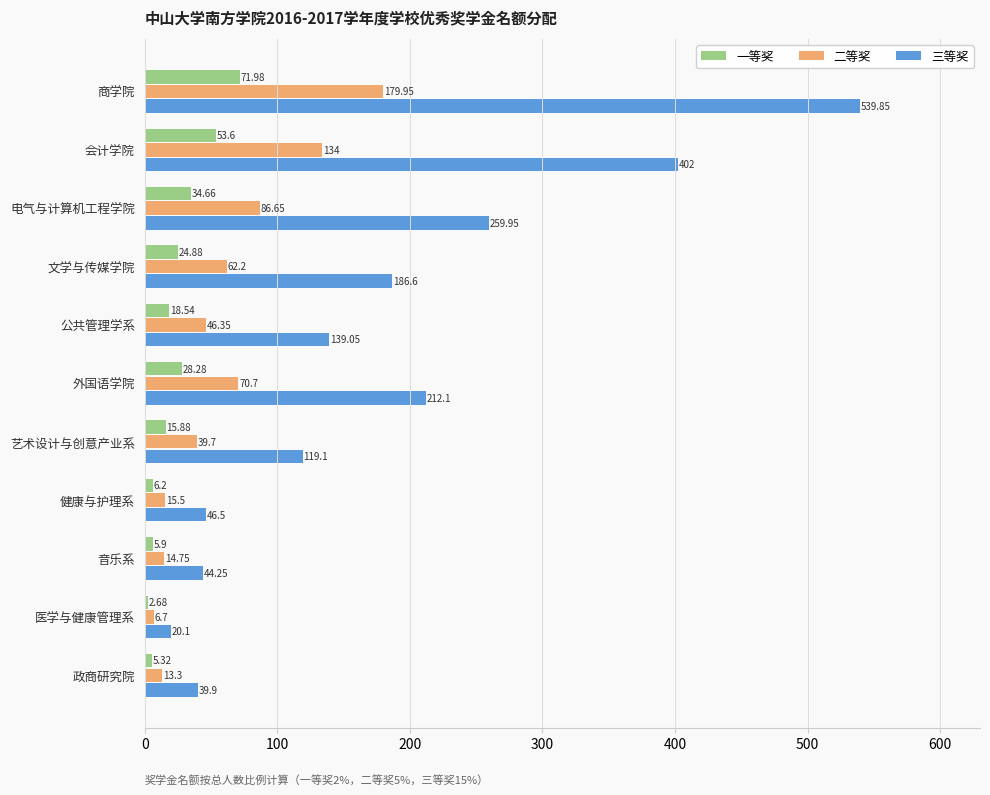

Rank the series at 医学与健康管理系 from lowest to highest value.

一等奖, 二等奖, 三等奖